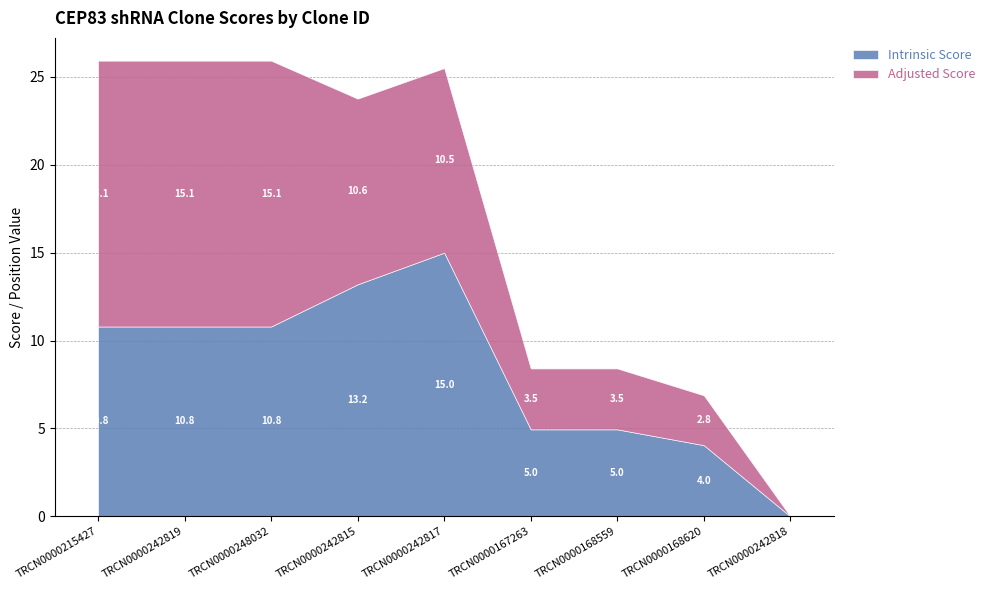

What is the total value across all series at TRCN0000242815?

23.8